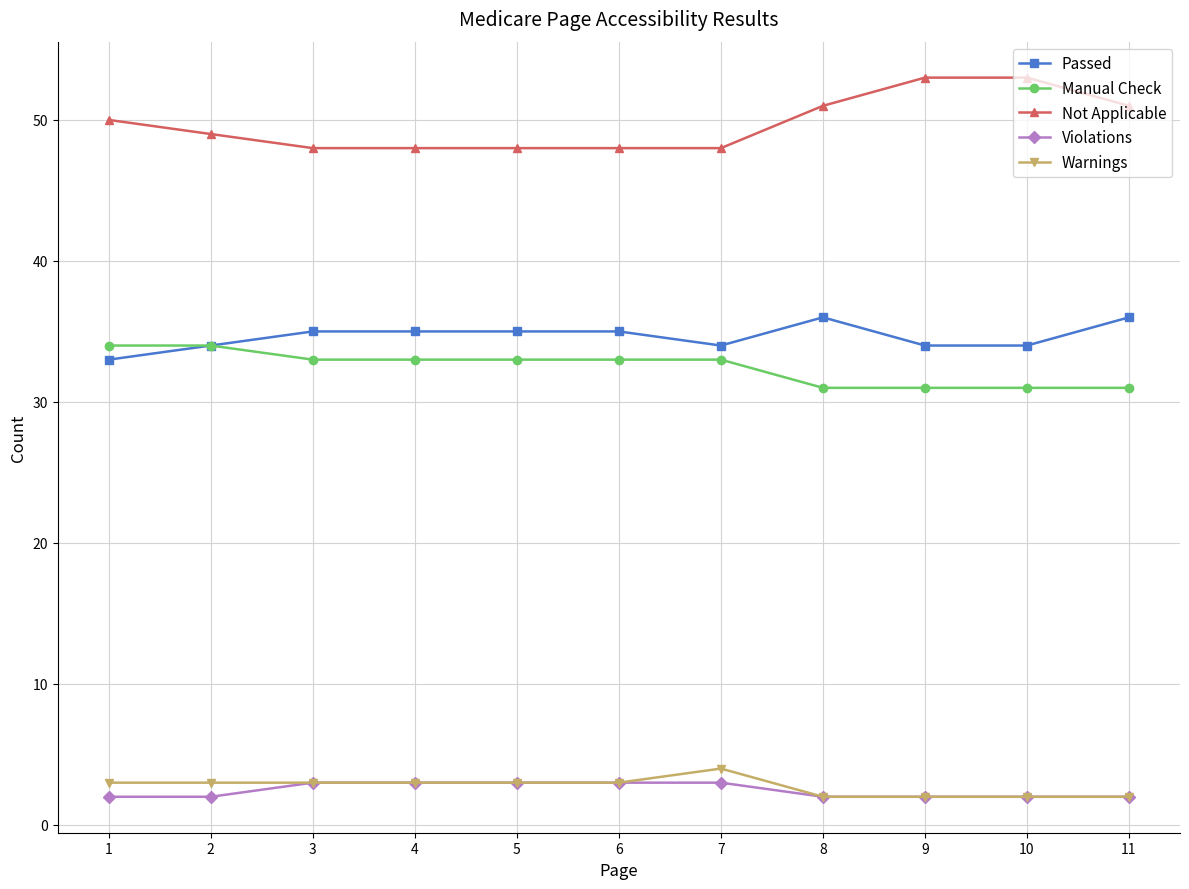

How many data points in Warnings are less than 3?

4